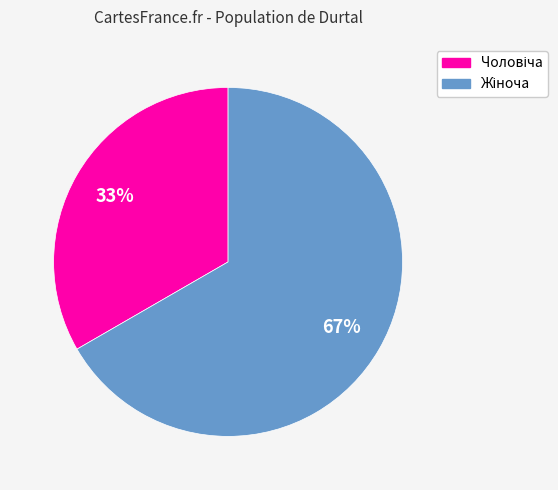

To the nearest percent, what is the average slice percentage?

50%